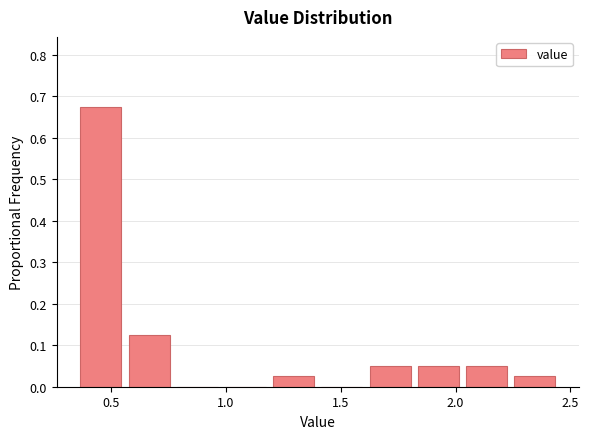

Over which range of the x-axis is the bar tallest?

0.35 to 0.56